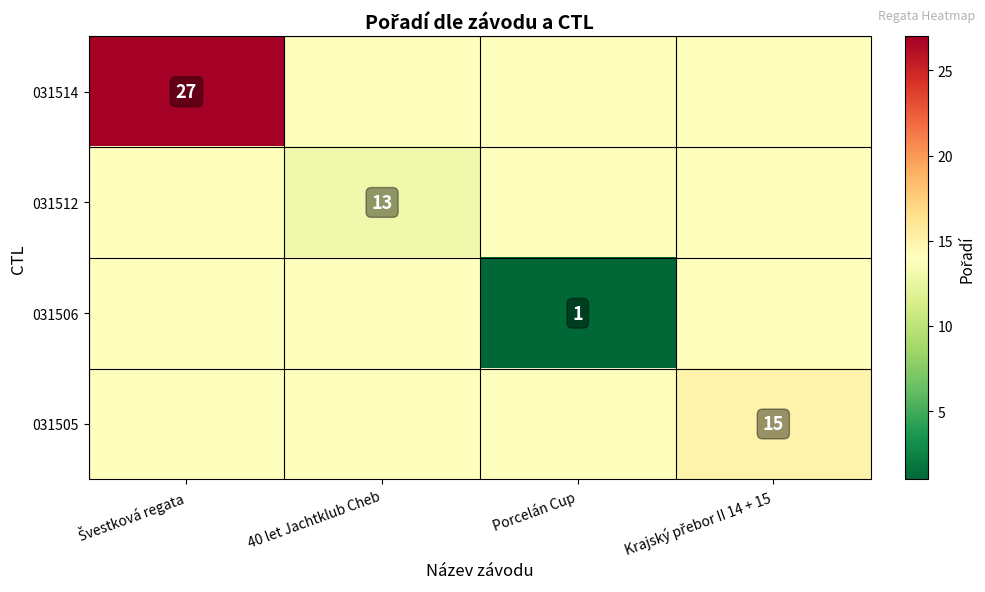

At which category does the chart reach its minimum across all series?

Porcelán Cup